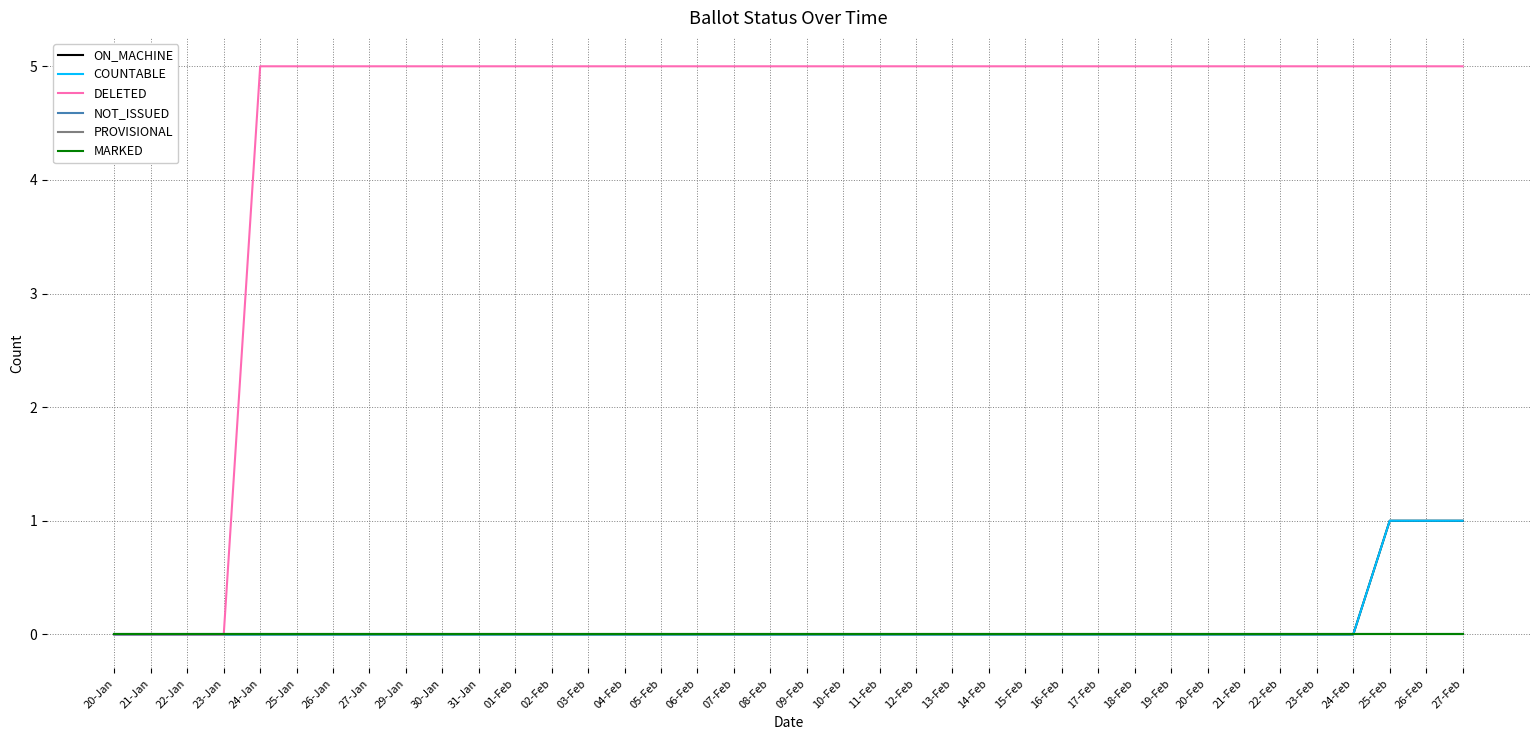

True or false: MARKED has more than 0 points higher than both neighbors.

False